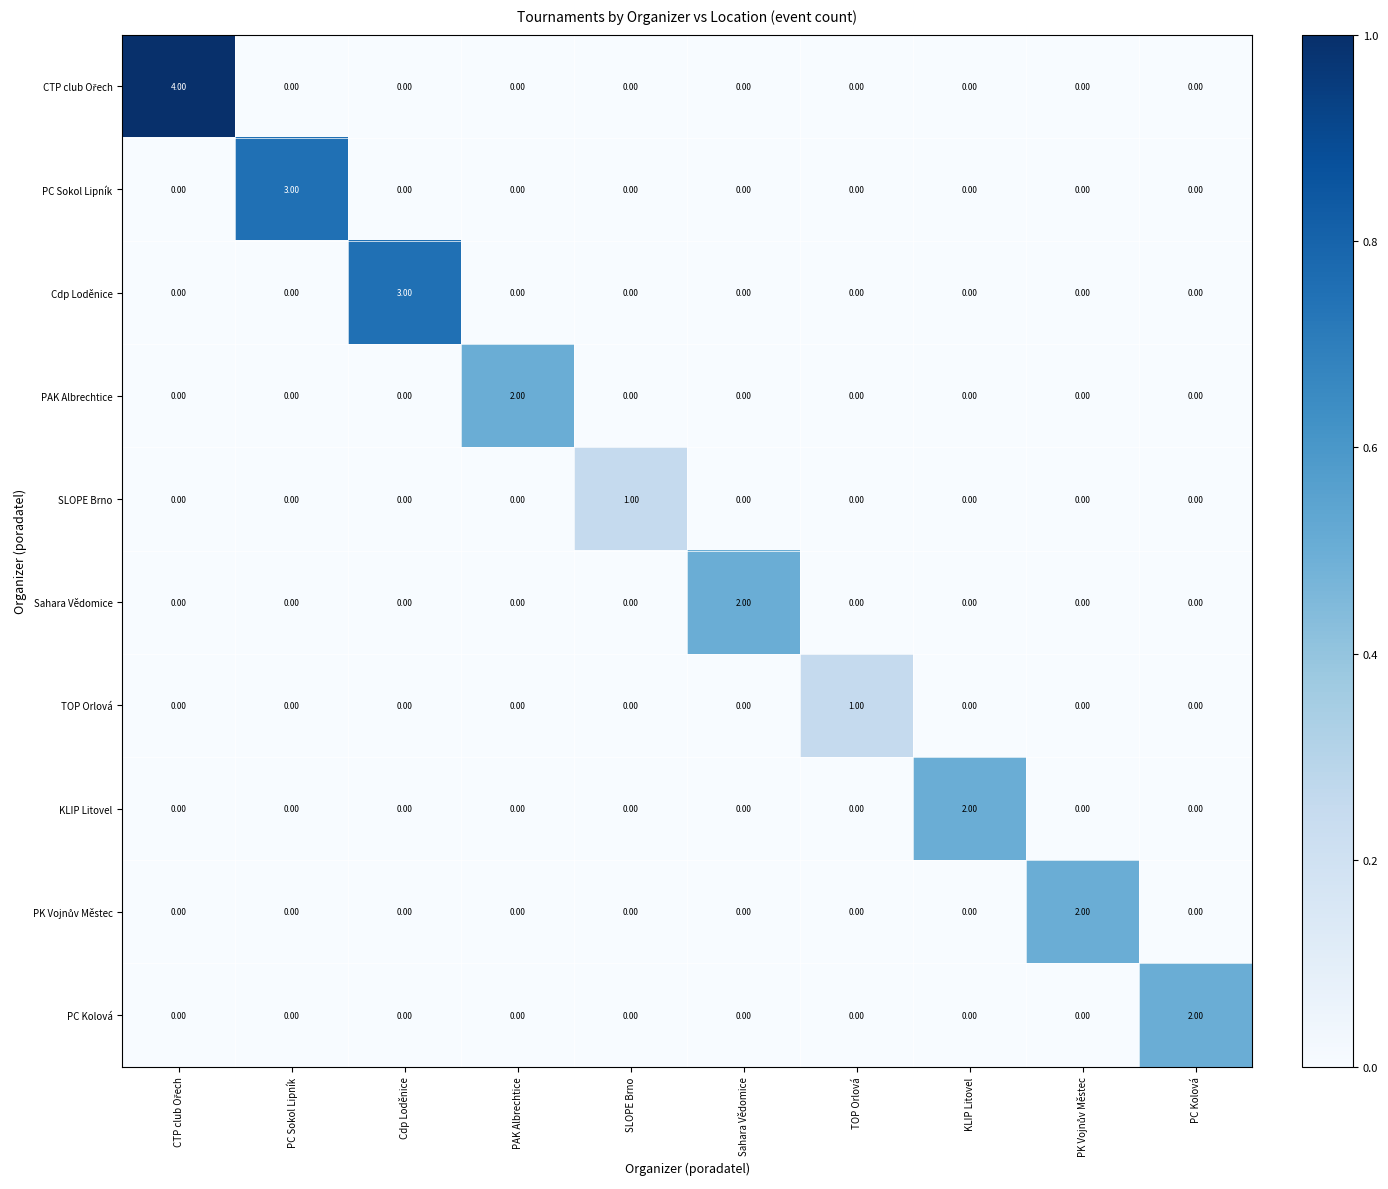

Which series changed the most between Cdp Loděnice and PAK Albrechtice?

Cdp Loděnice